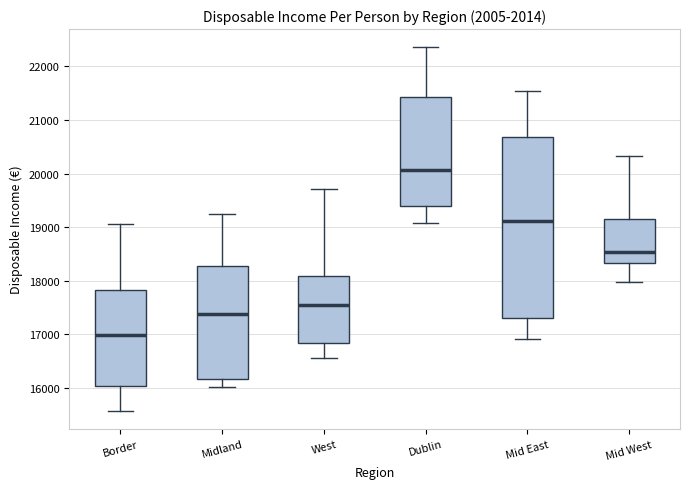

Which box's median line is the lowest?

Border